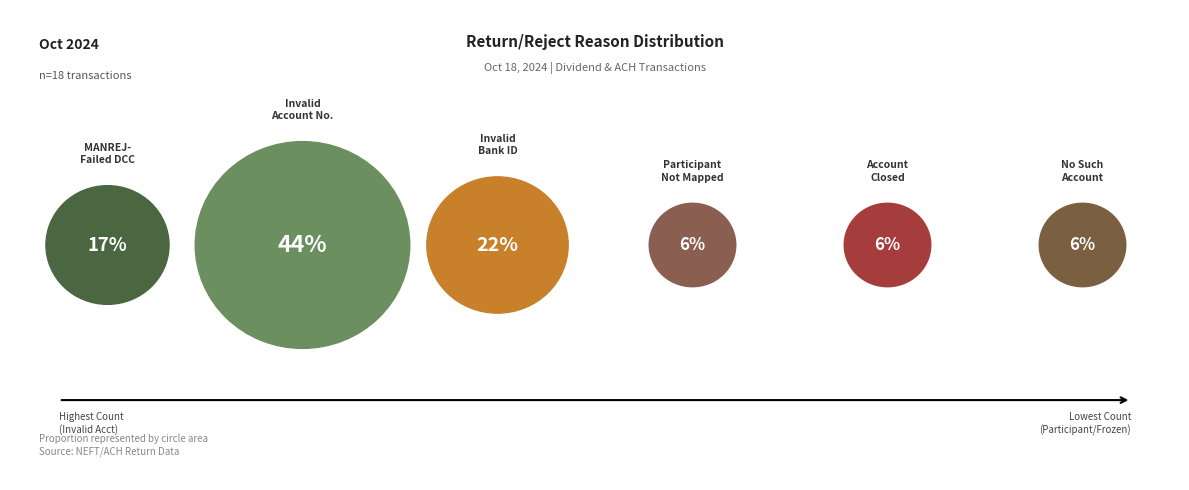

The Participant not mapped slice represents 12% of the pie. True or false?

False